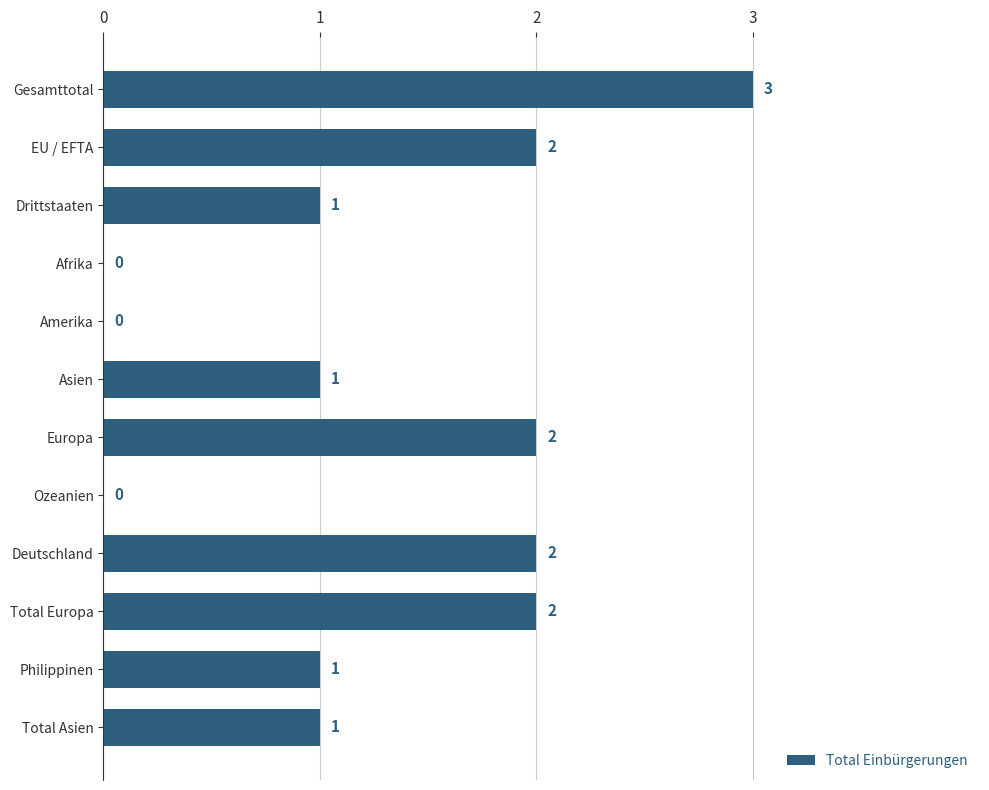

How many values are between 1 and 2?

8